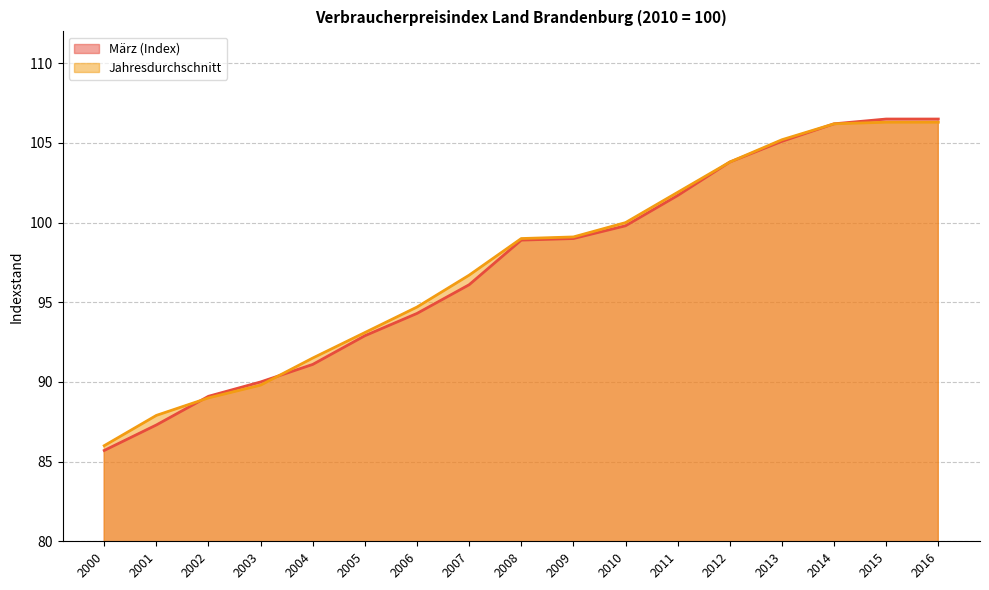

Does the chart display data point markers on the line(s)?

No